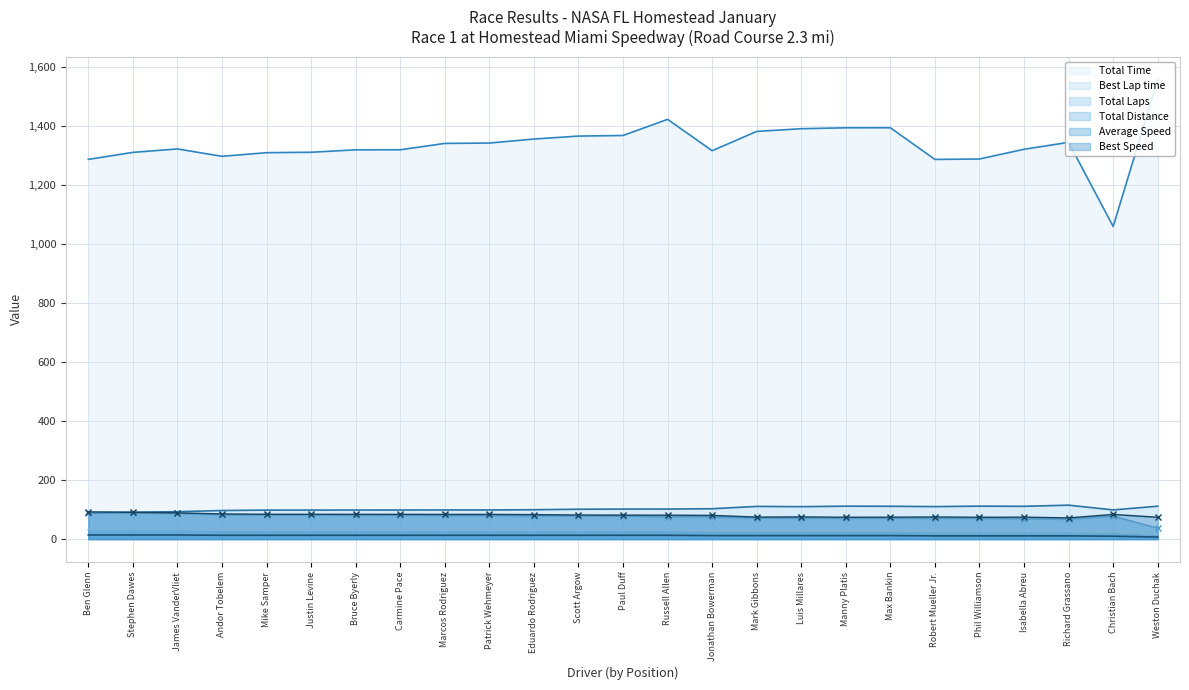

What position from the left is Carmine Pace?

8